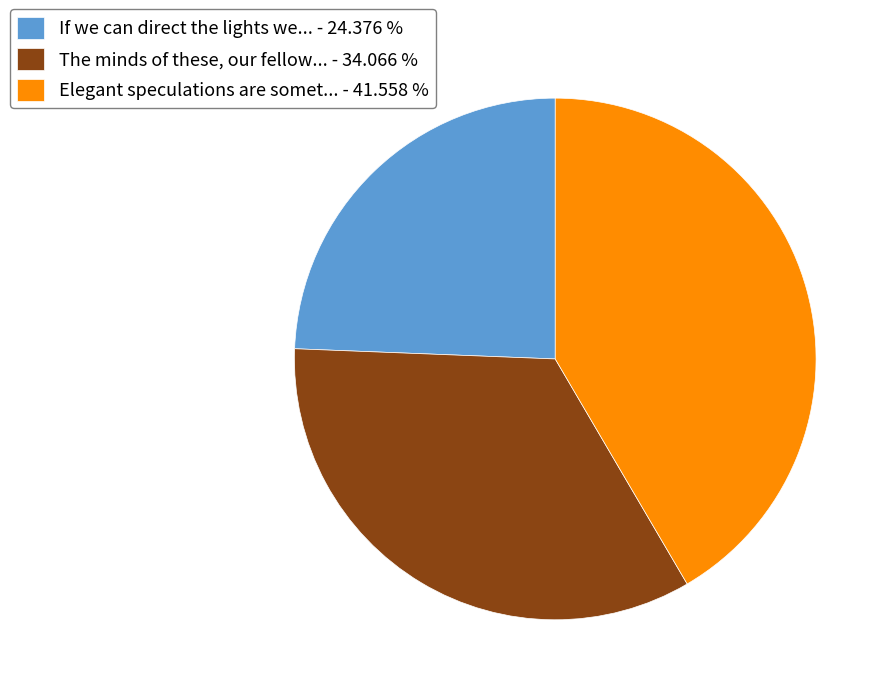

Combined, do If we can direct the lights we... - 24.376 % and Elegant speculations are somet... - 41.558 % account for over 50%?

Yes